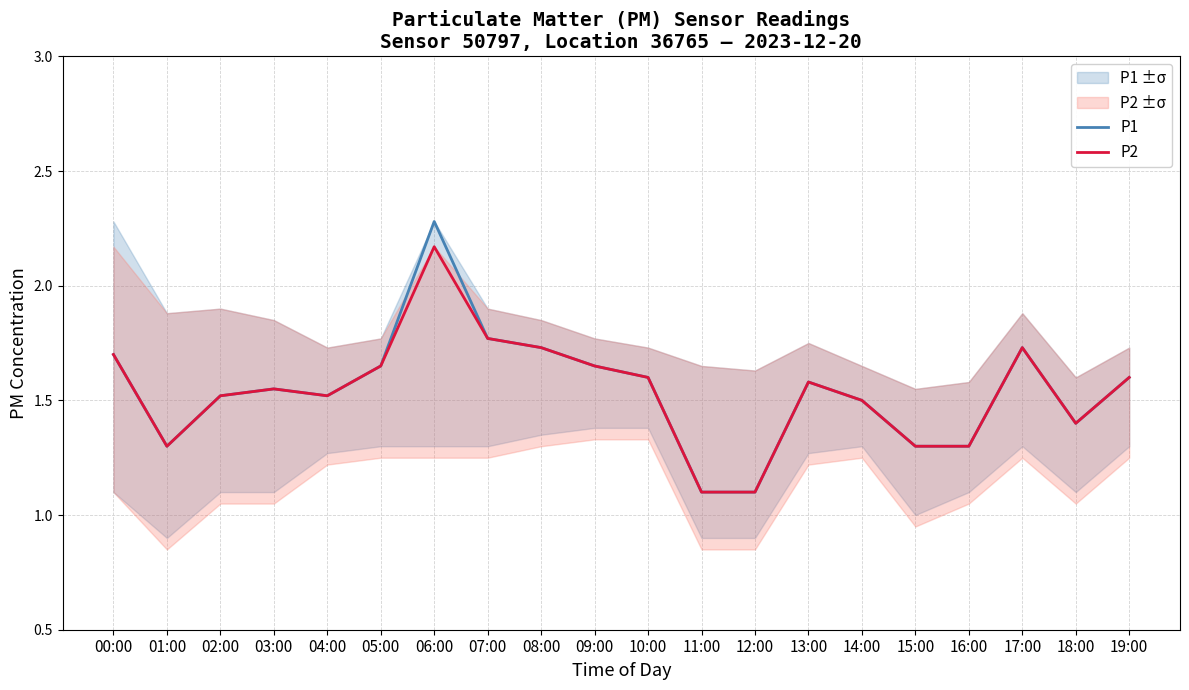

True or false: P2 has a value of 2.6 at 08:00.

False